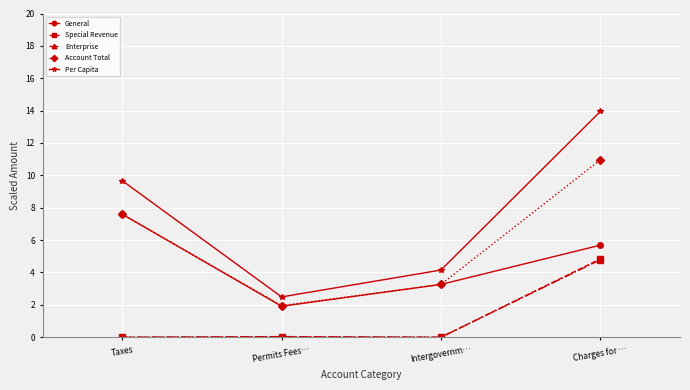

True or false: Per Capita and Special Revenue cross at least once.

False